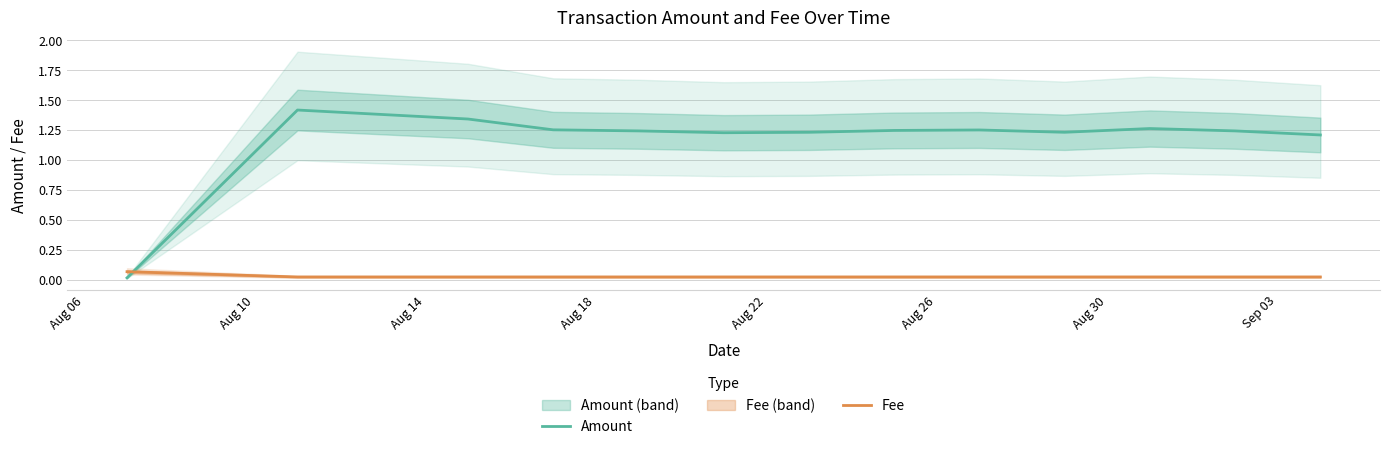

What are all the series names shown in the legend?

Amount, Fee